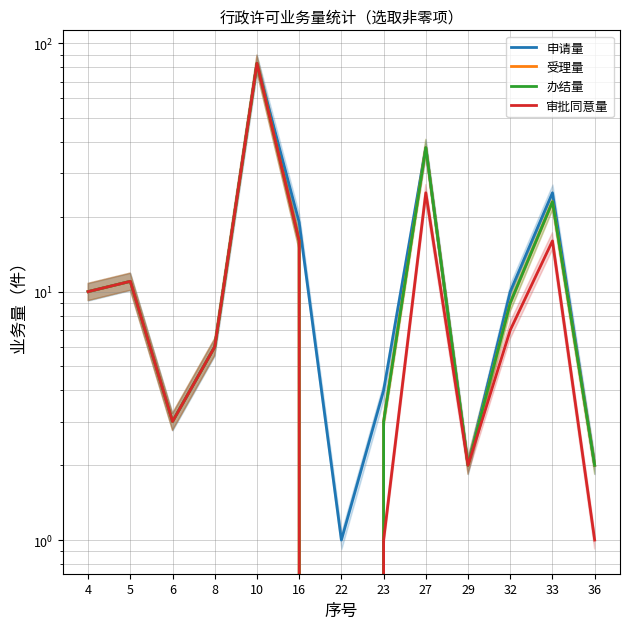

What is the total value across all series at 4?

40